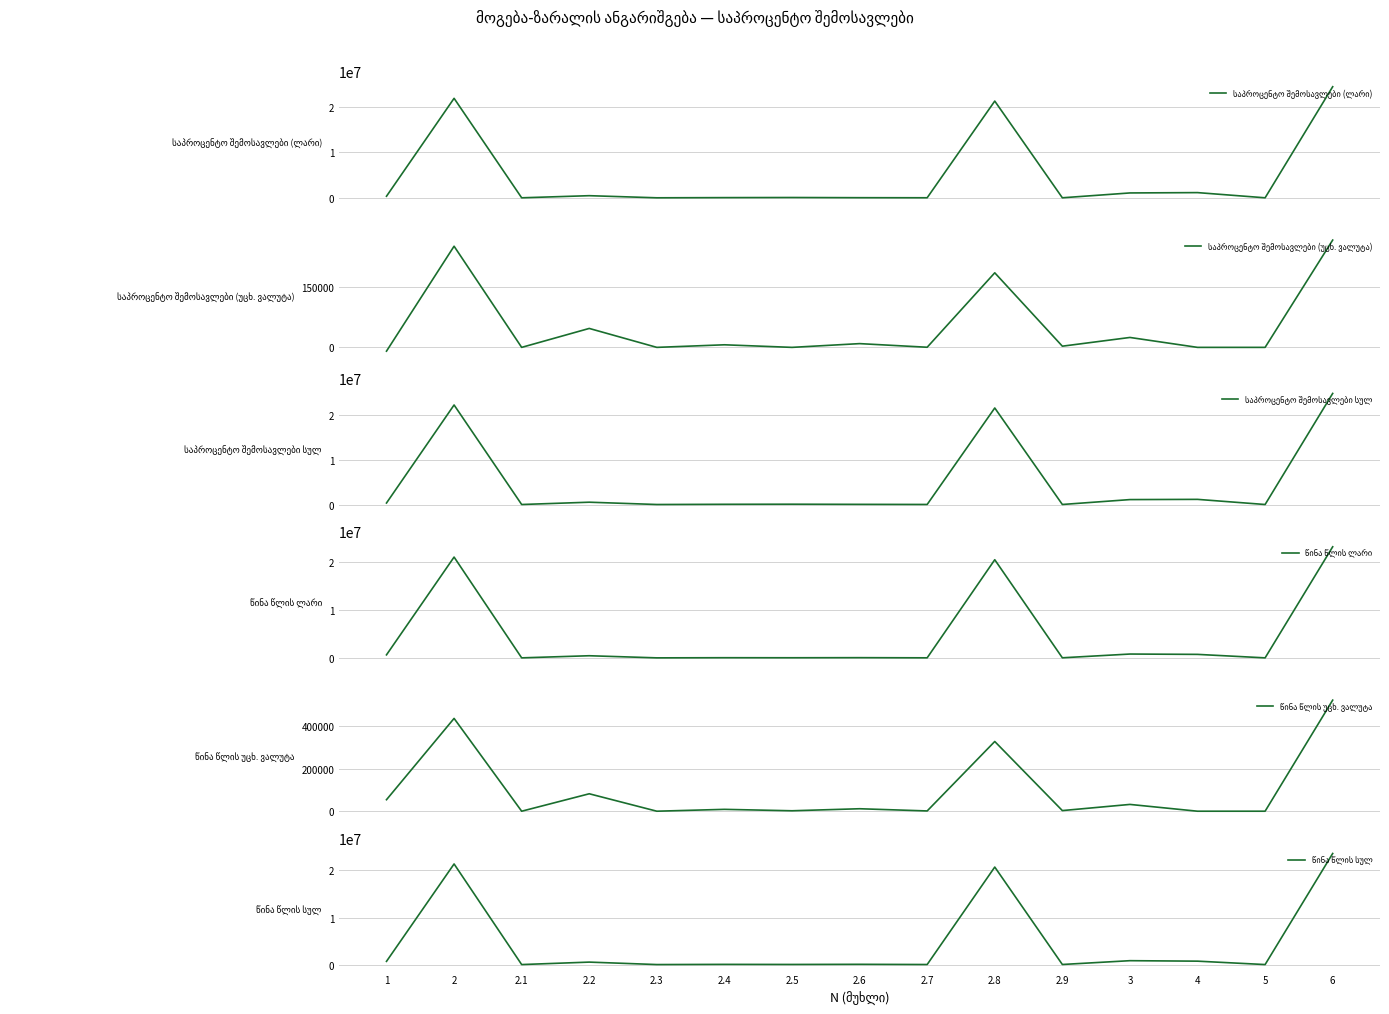

Which category has the highest value in the წინა წლის ლარი series?

6